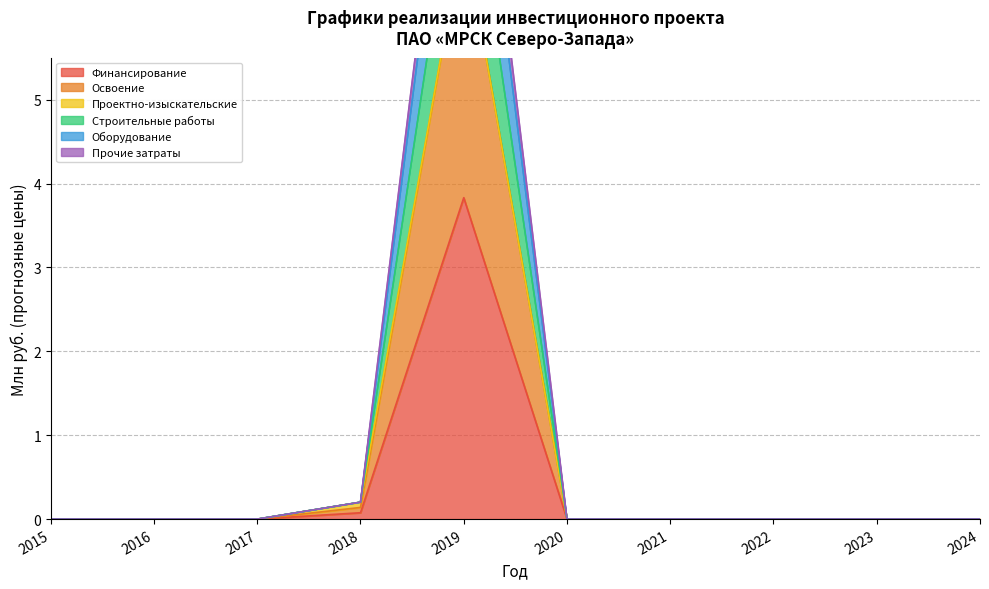

True or false: Строительные работы and Прочие затраты intersect in this chart.

False